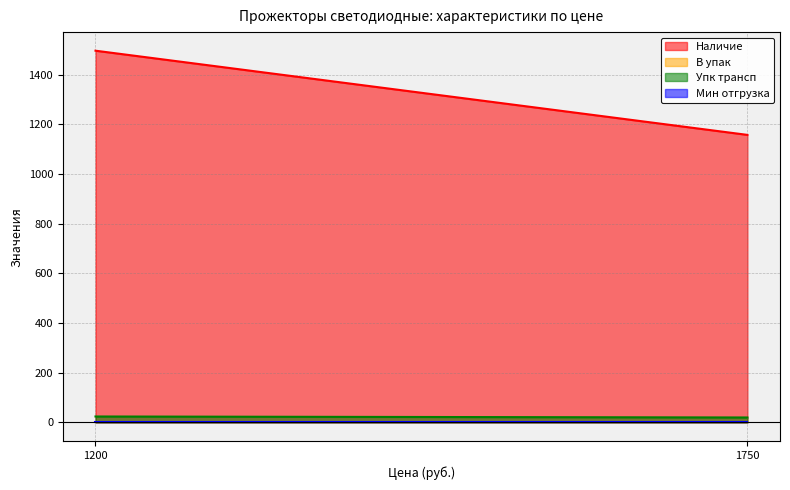

How many lines are shown in the chart?

4